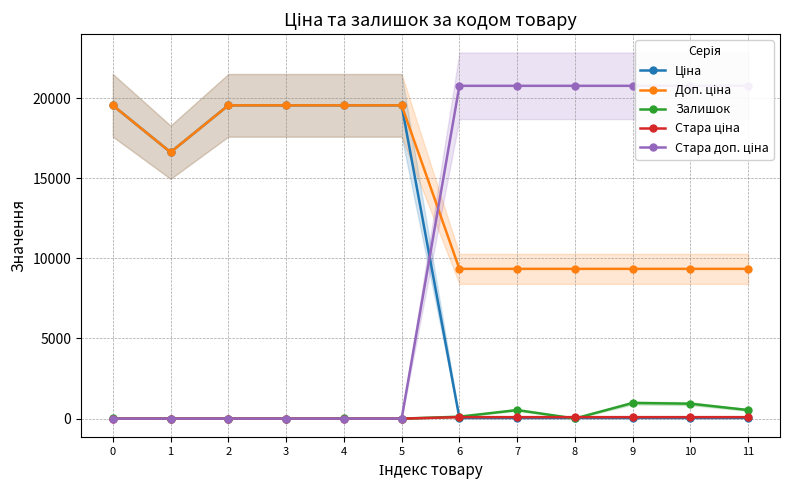

Count the number of categories in the chart.

12